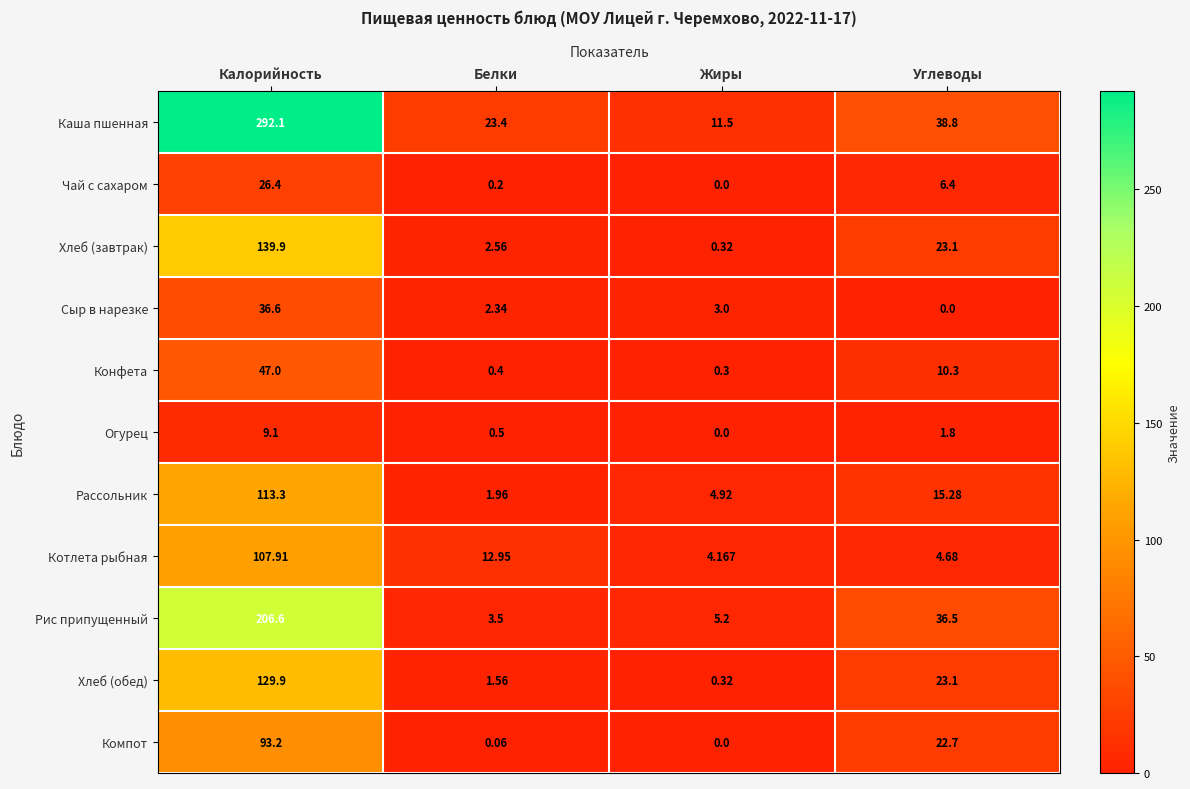

At which label does Компот first exceed 22?

Калорийность